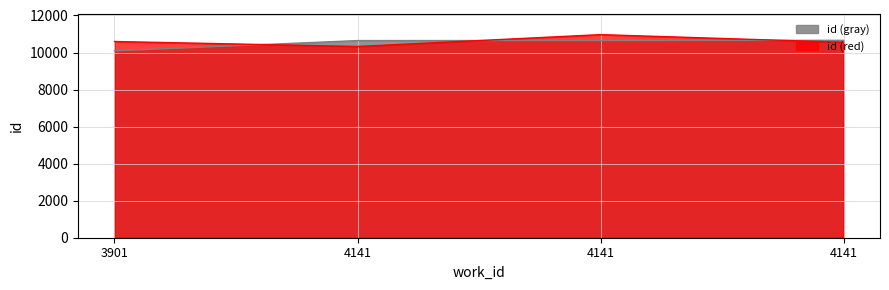

True or false: the data shows 10644 at 4141.

True